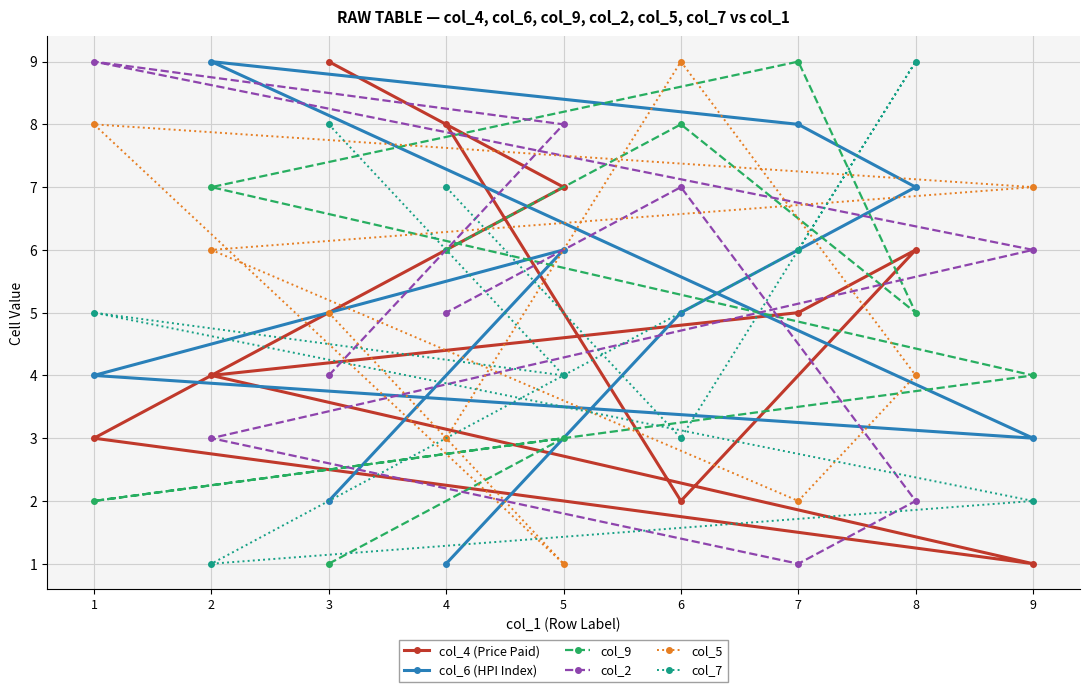

How many lines are shown in the chart?

6